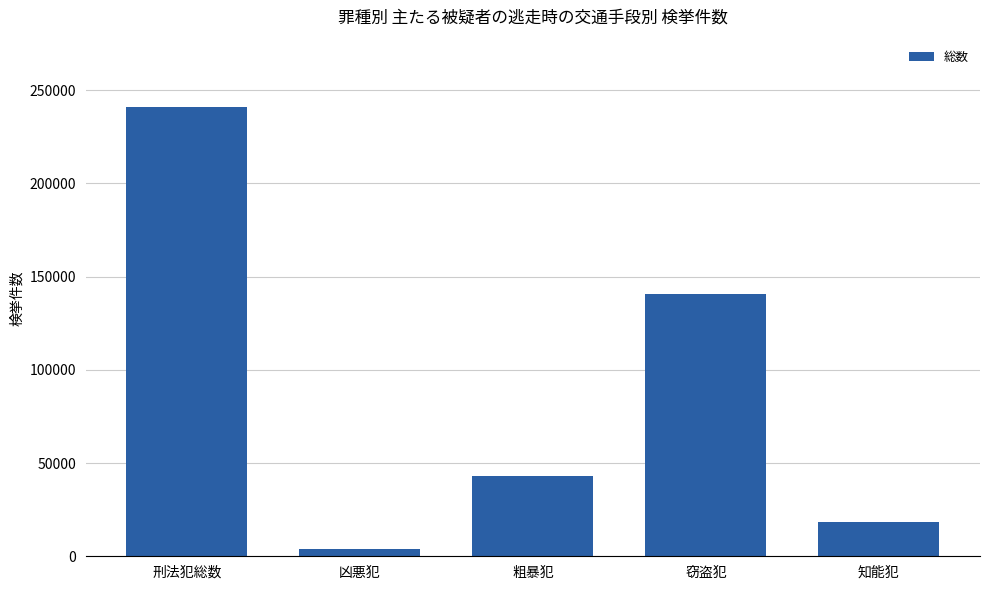

What is the difference between the maximum and minimum values?

237191